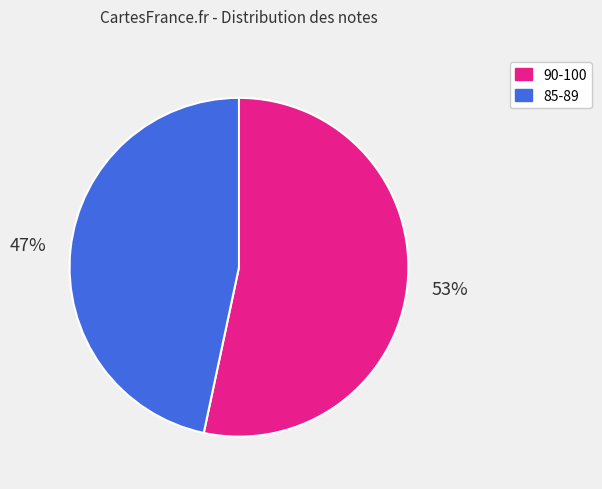

How many segments does this pie chart have?

2